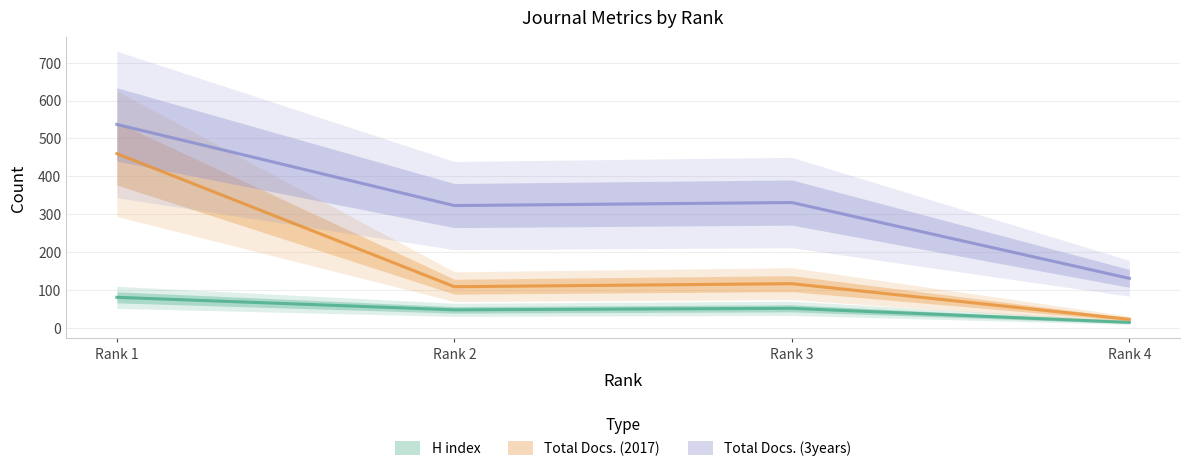

What is the value of the Total Docs. (3years) point at the 2nd from the left?

323